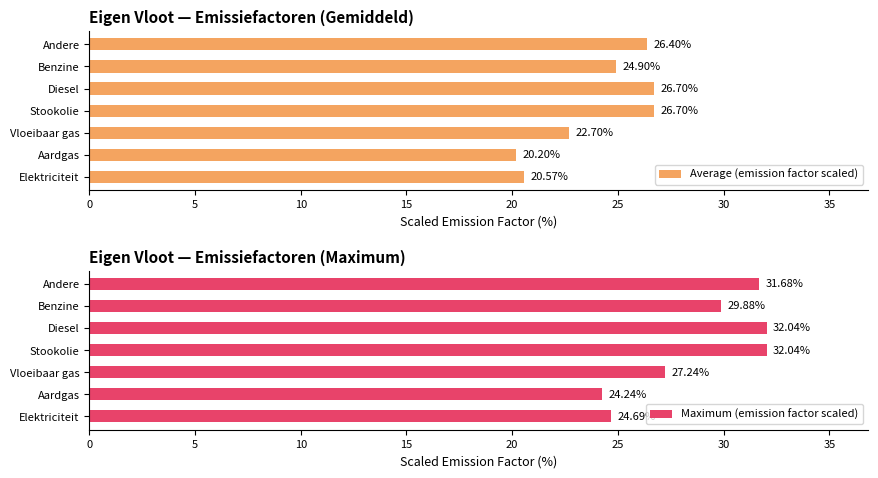

Which series has the largest range (max minus min)?

Maximum (emission factor scaled)